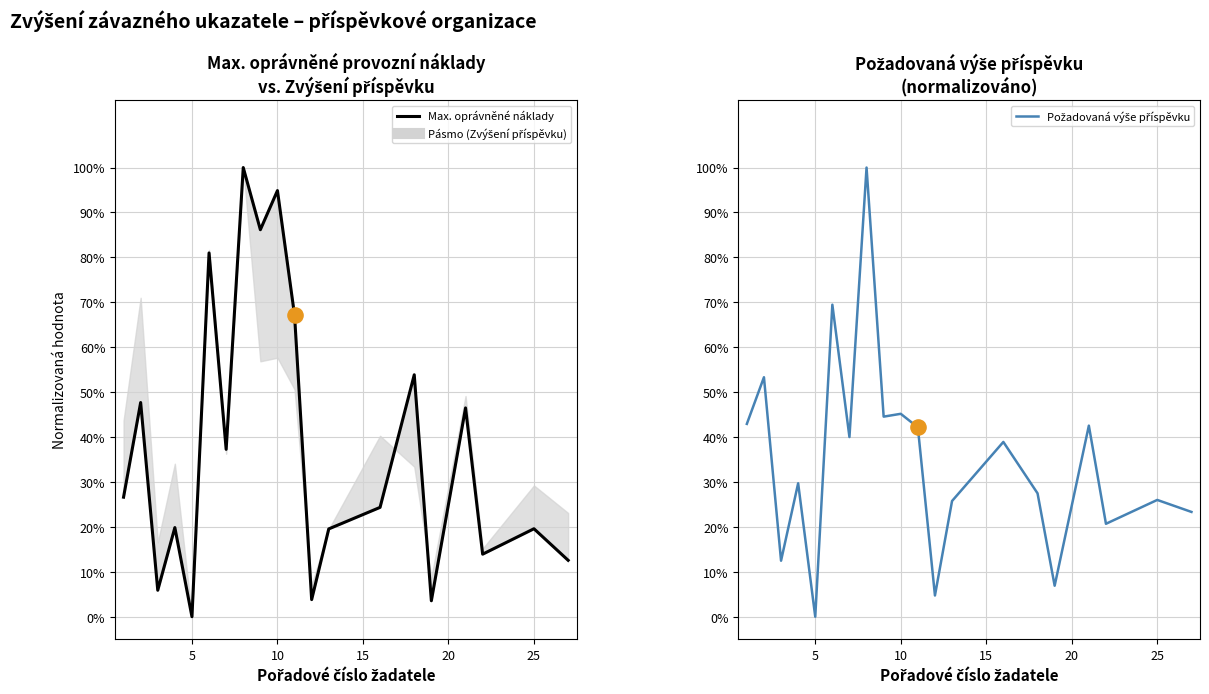

Is the value of Max. oprávněné náklady at 5 greater than the value of Požadovaná výše příspěvku at 15?

Yes